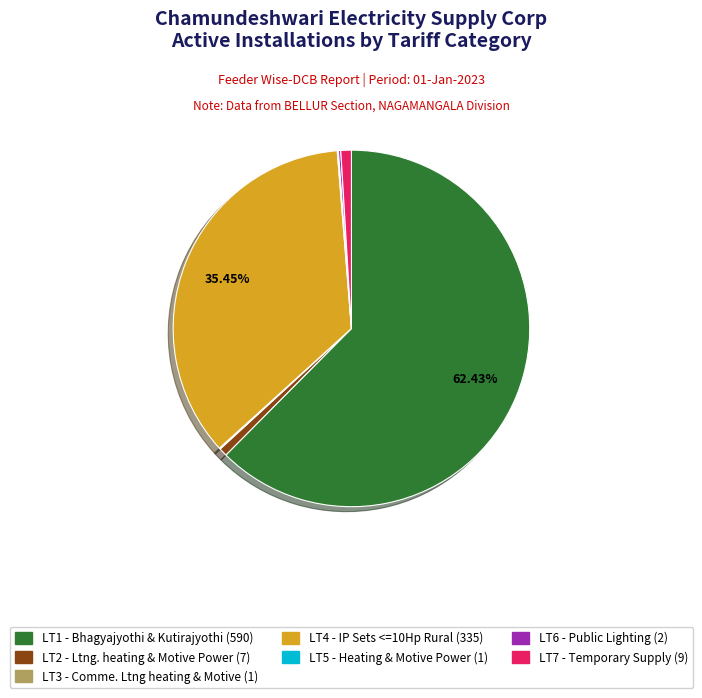

Which has a higher value, LT2 - Ltng. heating & Motive Power or LT4 - IP Sets <=10Hp Rural?

LT4 - IP Sets <=10Hp Rural